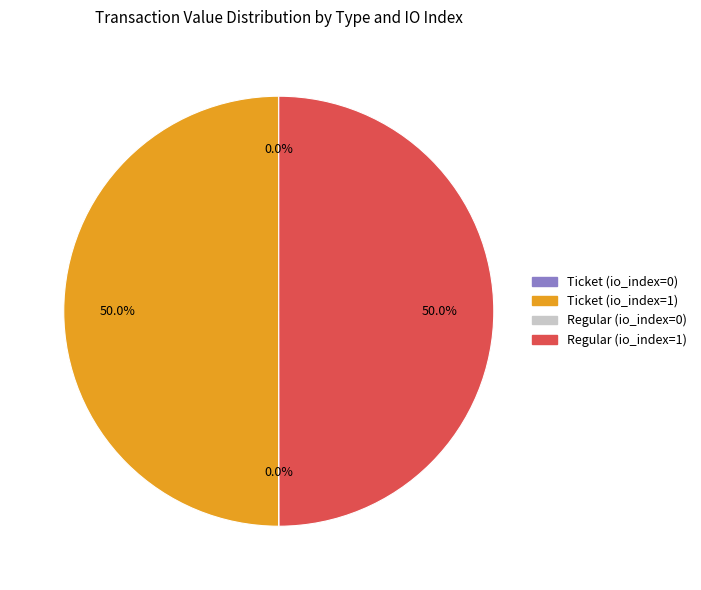

Combined, what portion of the pie is Ticket (io_index=1) and Regular (io_index=1)?

100.0%